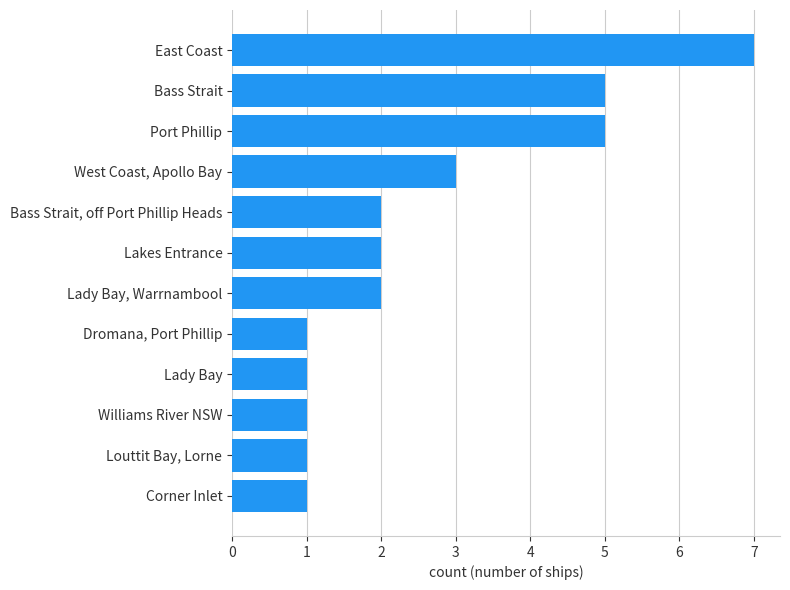

Count the values in the range 1 to 5.

11